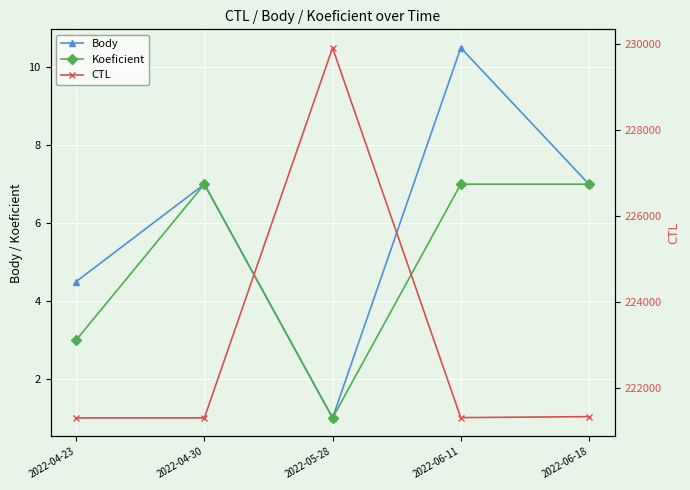

What are all the series names shown in the legend?

Body, Koeficient, CTL